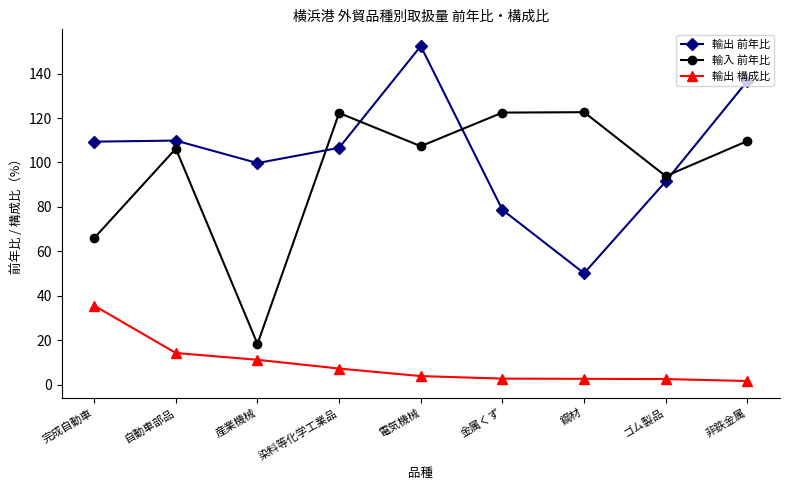

The 輸入 前年比 series shows 213.3 at 金属くず. True or false?

False